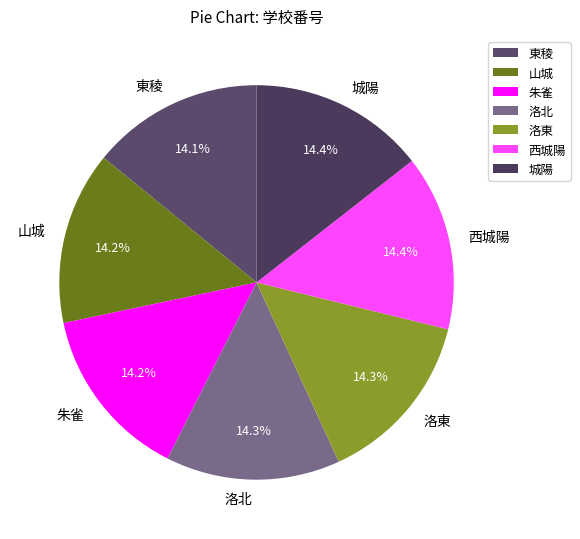

True or false: 山城 accounts for 14% of the total.

True